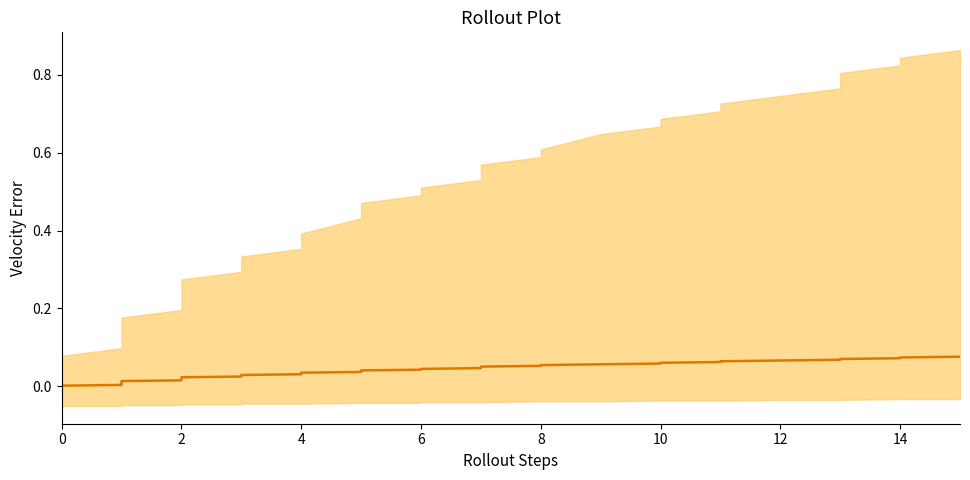

Reading left to right, extract all data points from this chart.

0.0	0.0	0.0	0.0	0.0	0.0	0.0	0.0	0.0	0.0	0.0	0.0	0.0	0.0	0.0	0.0	0.0	0.0	0.0	0.0	0.0	0.0	0.0	0.0	0.0	0.0	0.1	0.1	0.1	0.1	0.1	0.1	0.1	0.1	0.1	0.1	0.1	0.1	0.1	0.1